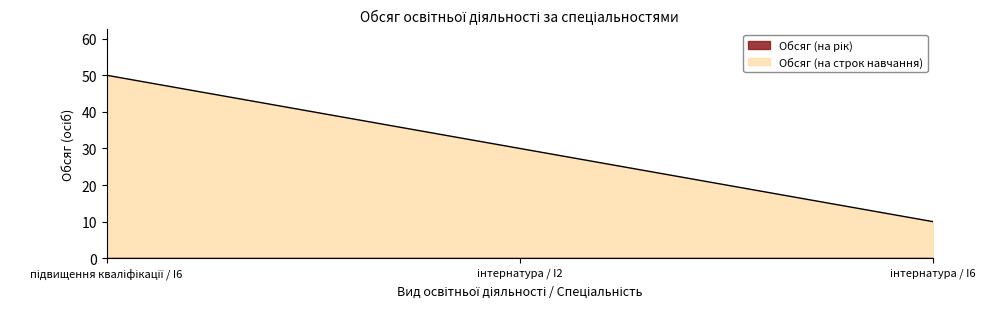

What is the label of the 2nd point from the left?

інтернатура / I2